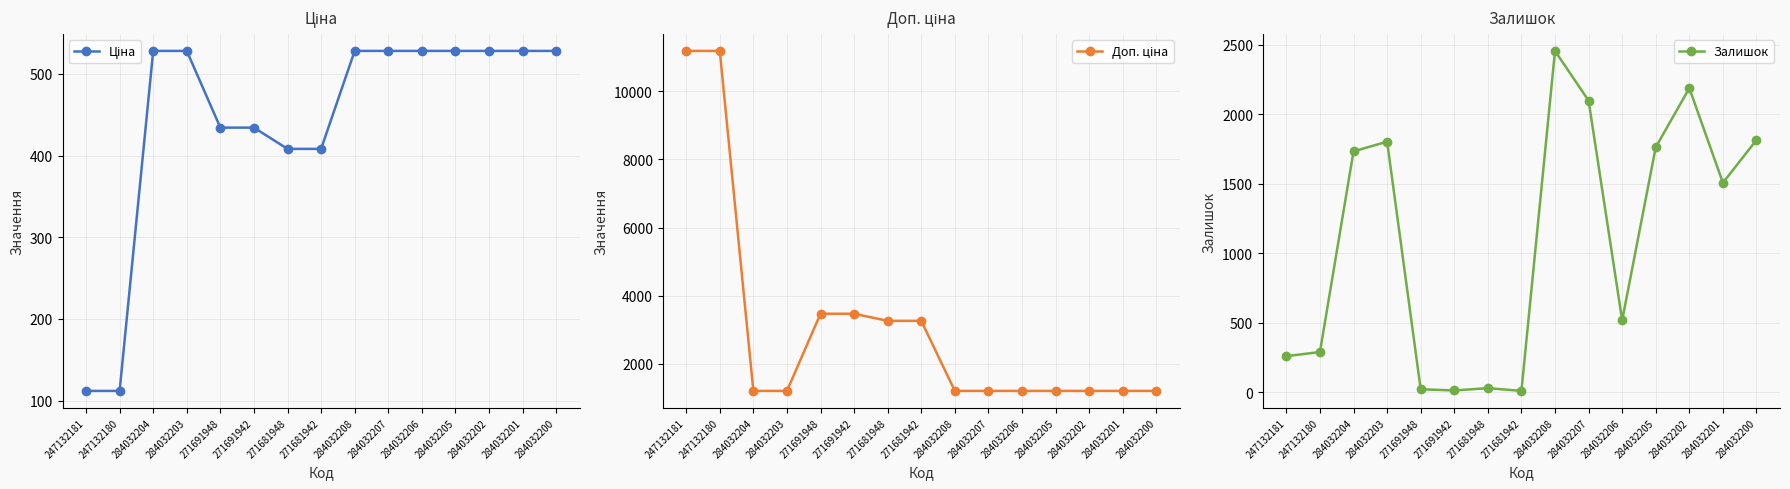

How many values in the Ціна series are below 528?

6